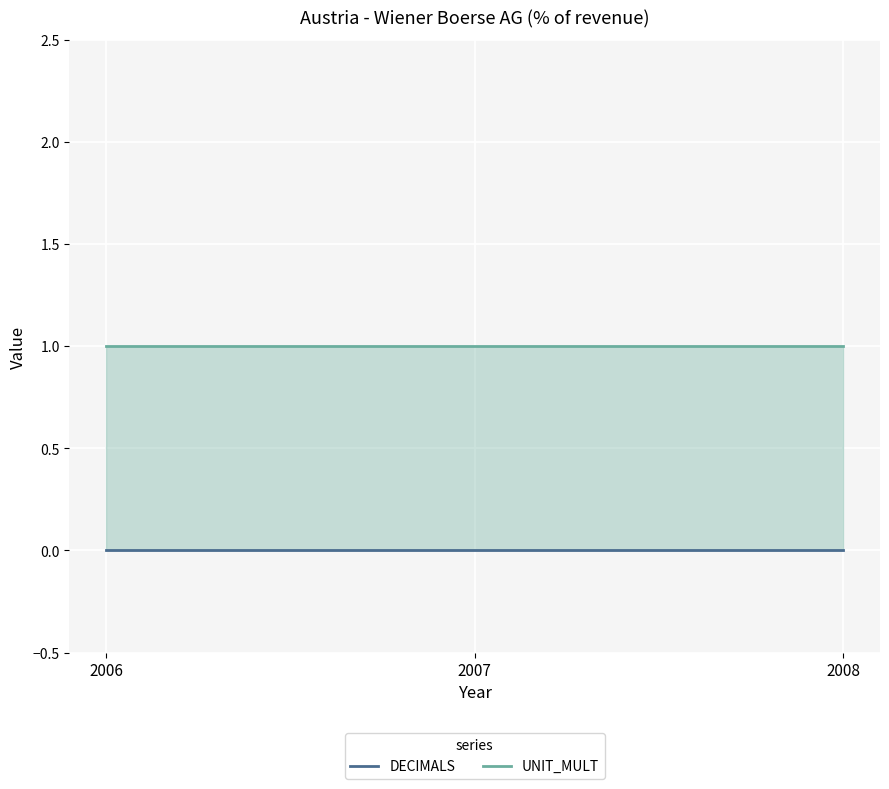

Rank the series by their average value, from lowest to highest.

DECIMALS, UNIT_MULT